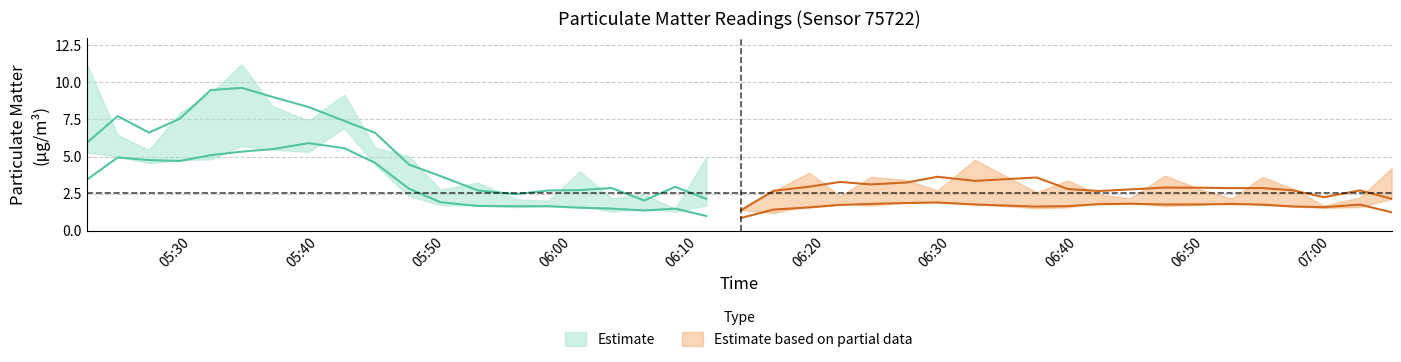

How many interior local valleys does the P1 series have?

13